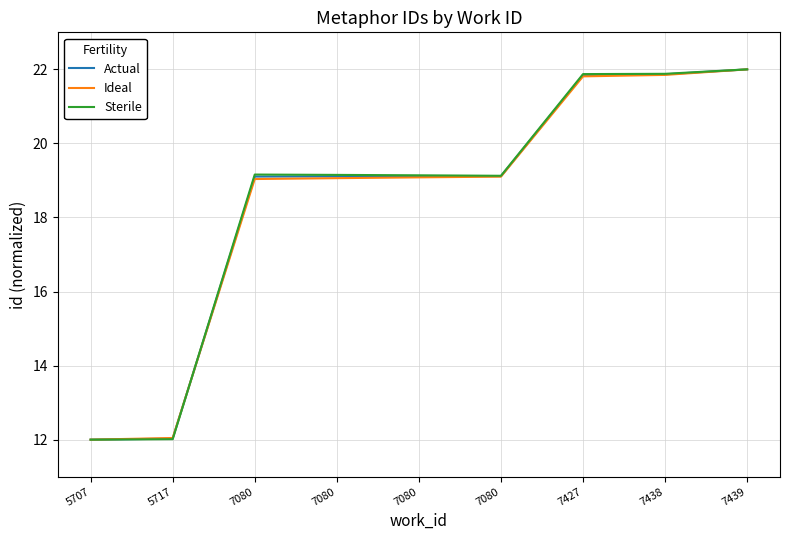

Which series has the largest total across all categories?

Sterile